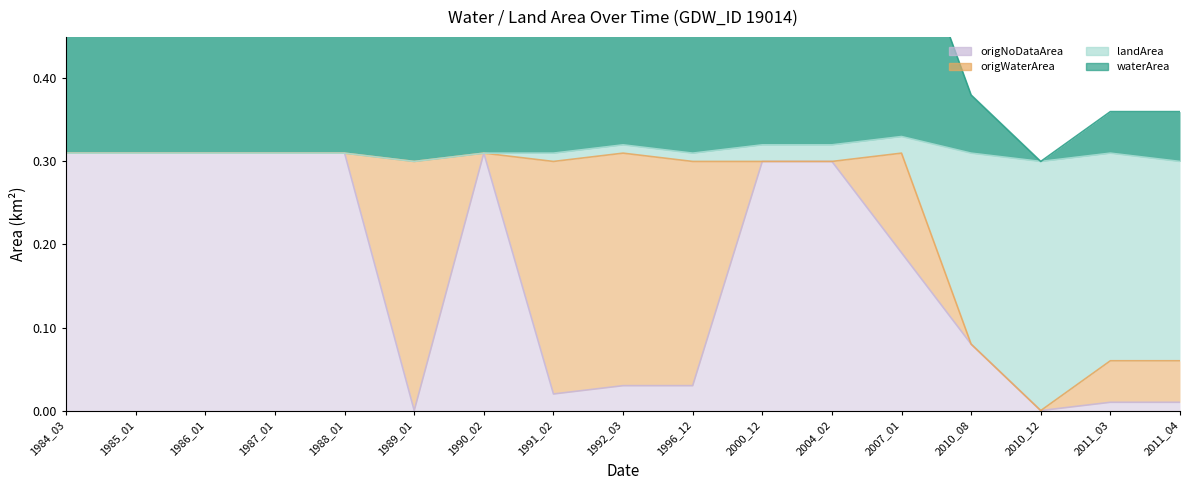

True or false: landArea and waterArea intersect in this chart.

False